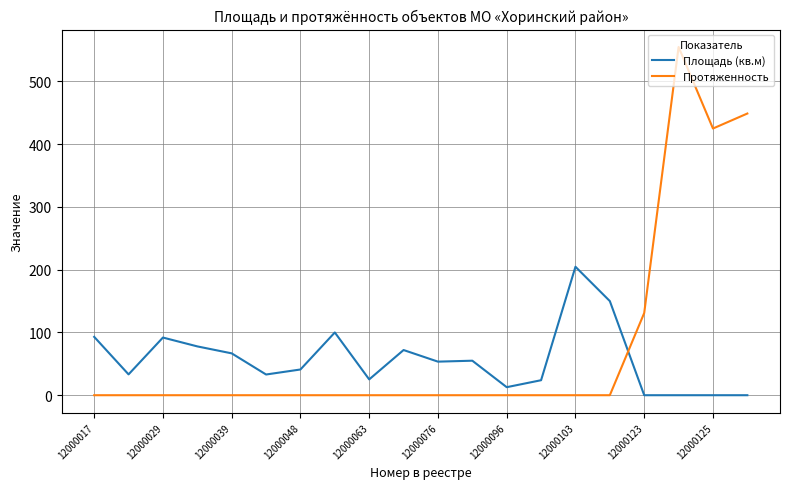

Which series has the largest total across all categories?

Протяженность